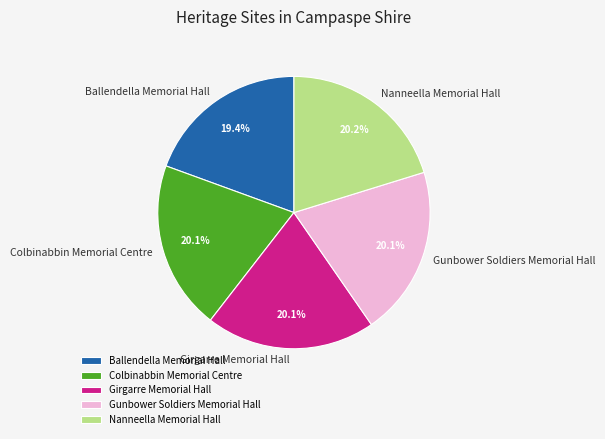

Which has a higher value, Ballendella Memorial Hall or Nanneella Memorial Hall?

Nanneella Memorial Hall